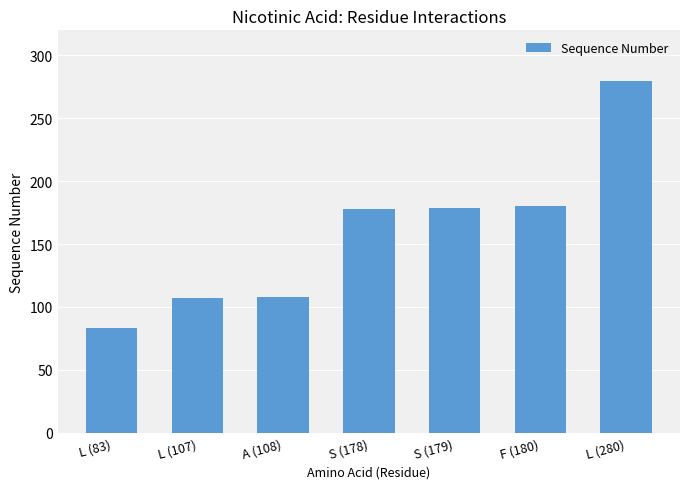

What is the label of the 3rd bar from the right?

S (179)